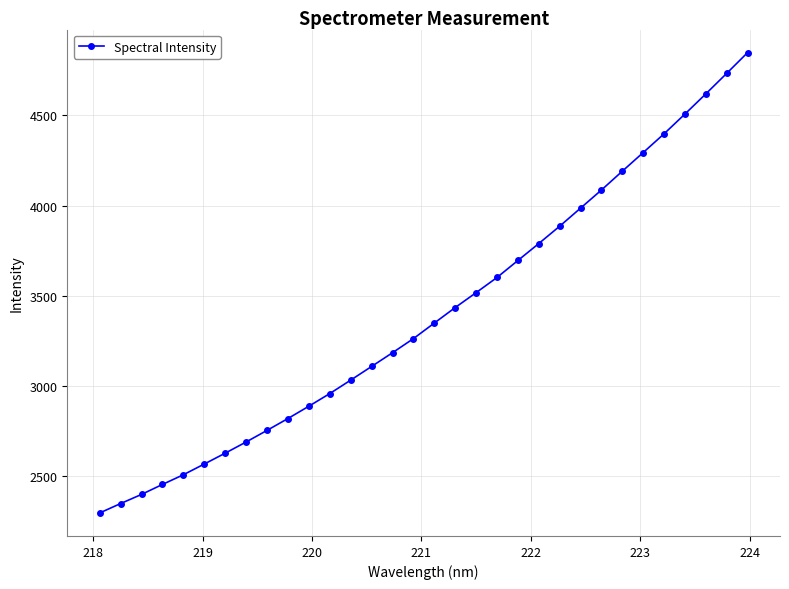

Count the number of categories in the chart.

32